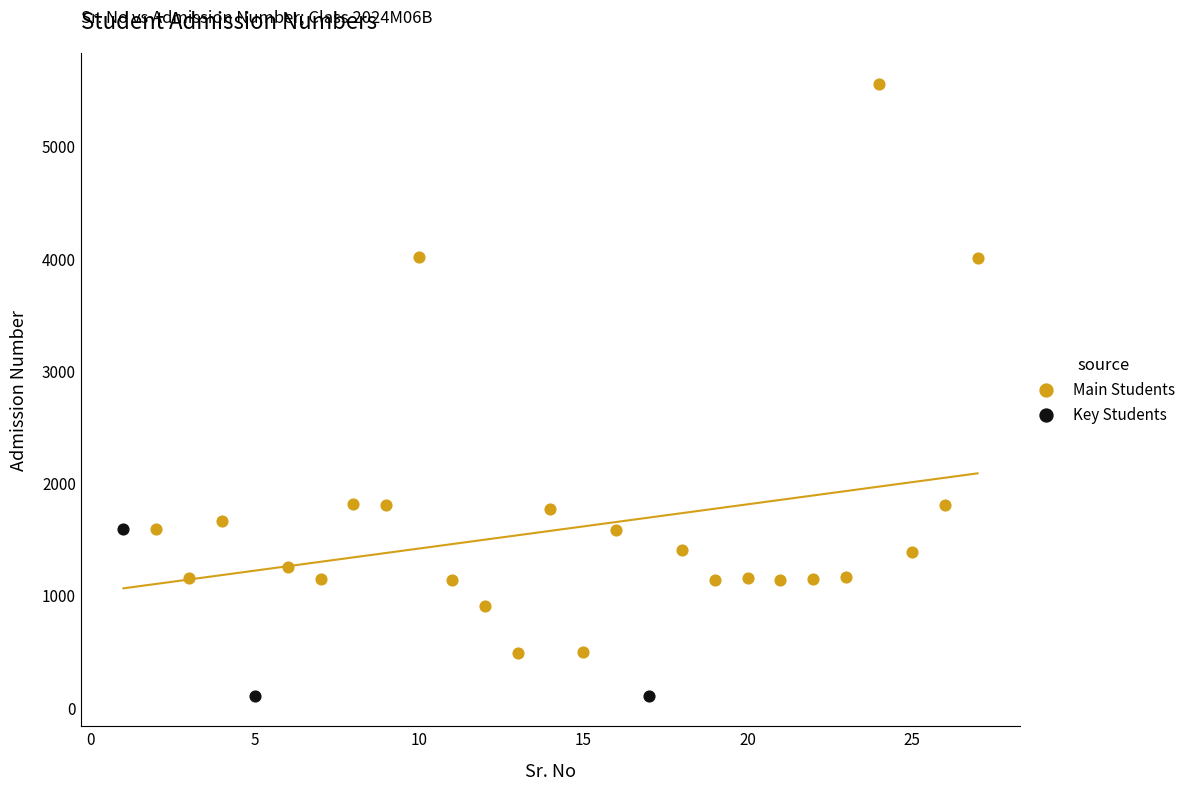

Which series contains the highest Y value?

Main Students